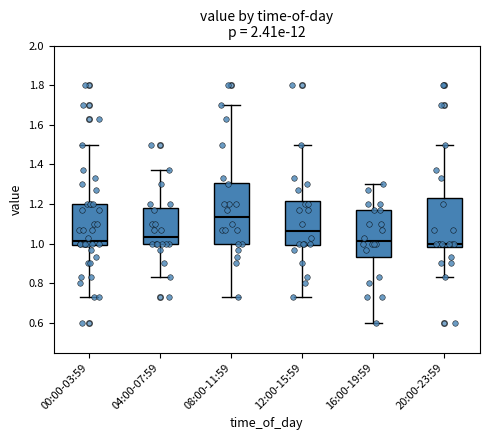

Which box's median line is the highest?

08:00-11:59